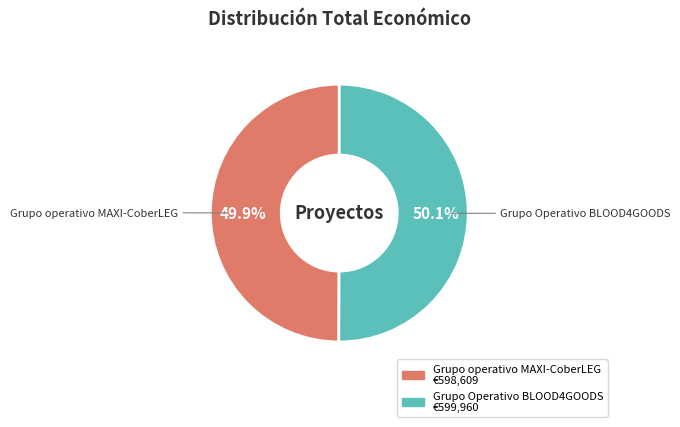

What percentage is the Grupo operativo MAXI-CoberLEG slice, to the nearest percent?

50%